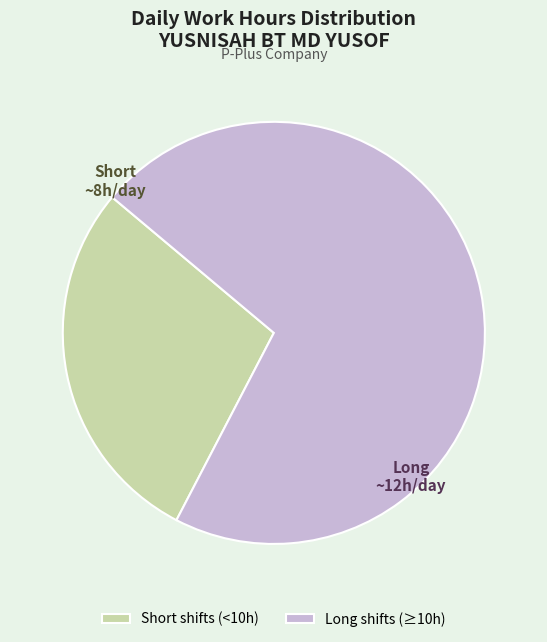

Which slice is the smallest?

Short shifts (<10h)